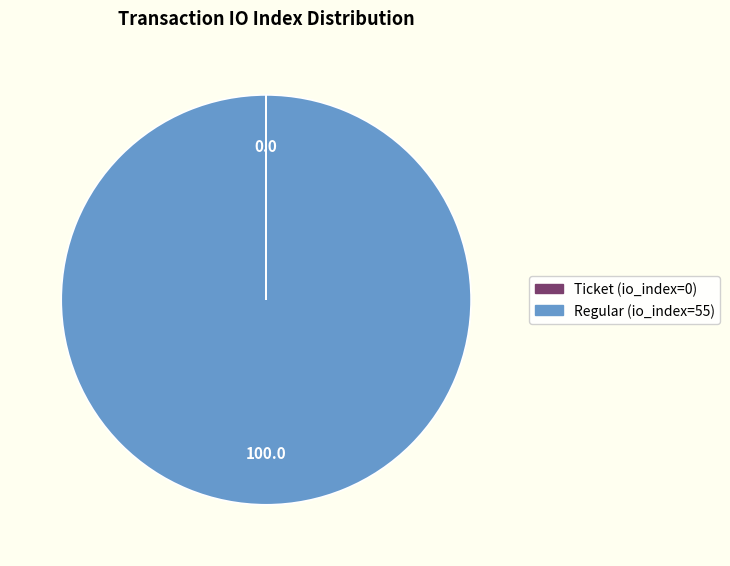

Which slice represents more than half of the pie?

Regular (io_index=55)